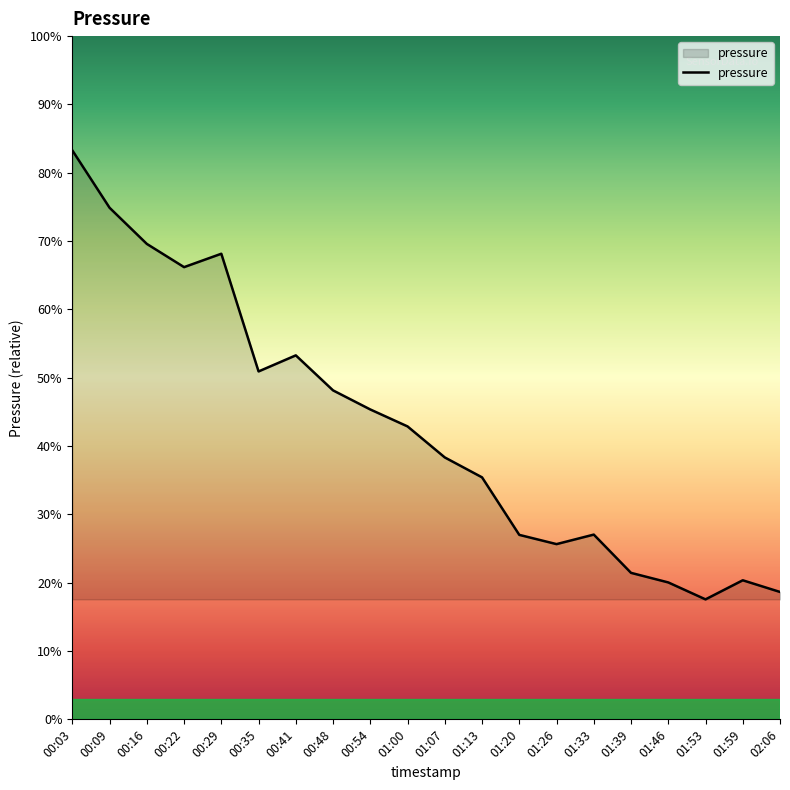

What is the label of the 10th point from the right?

01:07